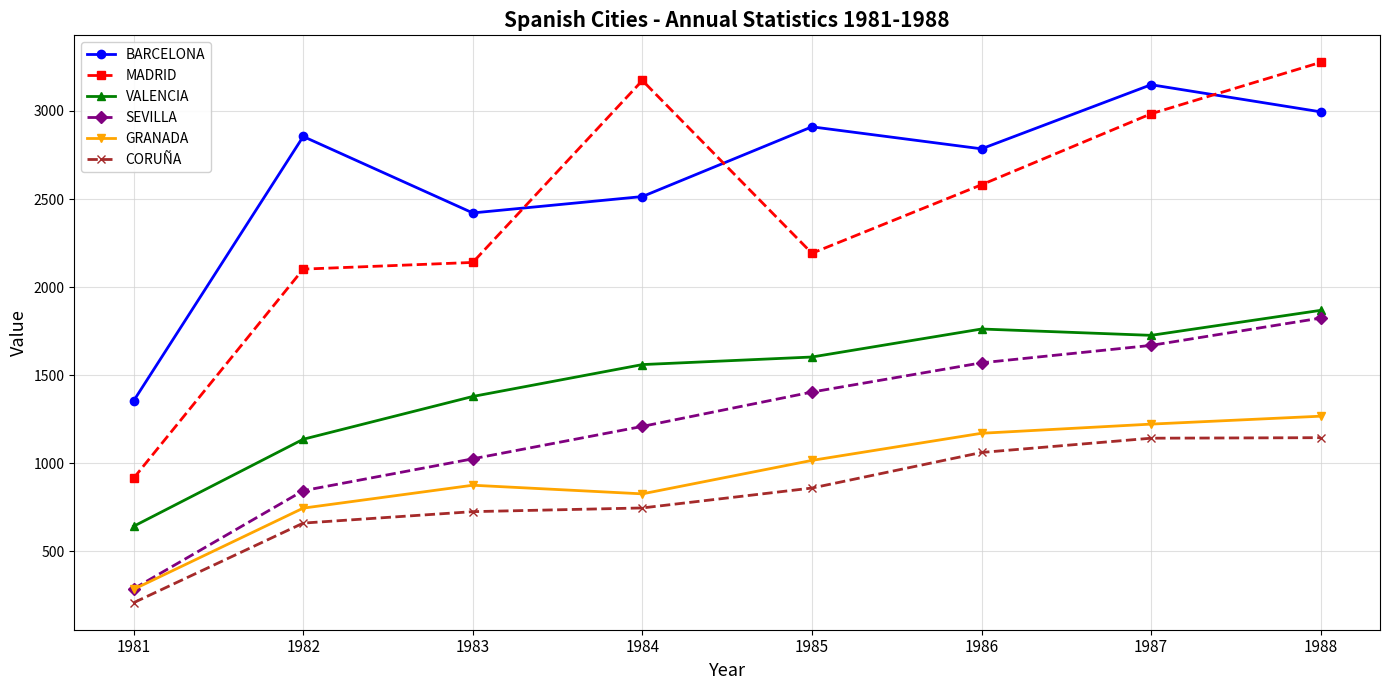

How many data points in BARCELONA are less than 2855?

4